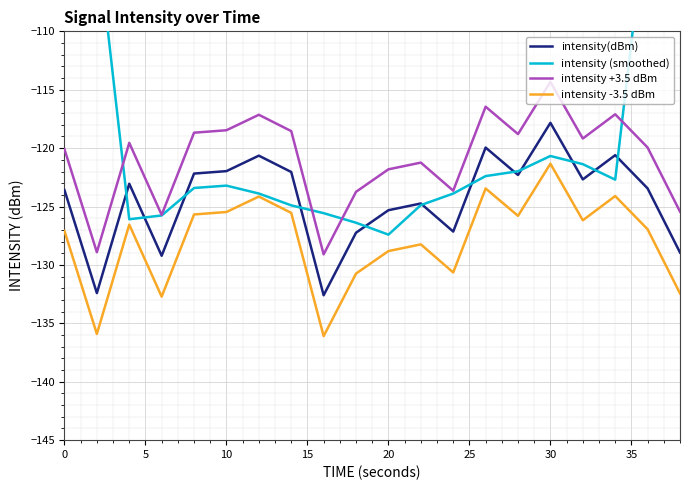

The intensity +3.5 dBm series shows -73.7 at 10. True or false?

False